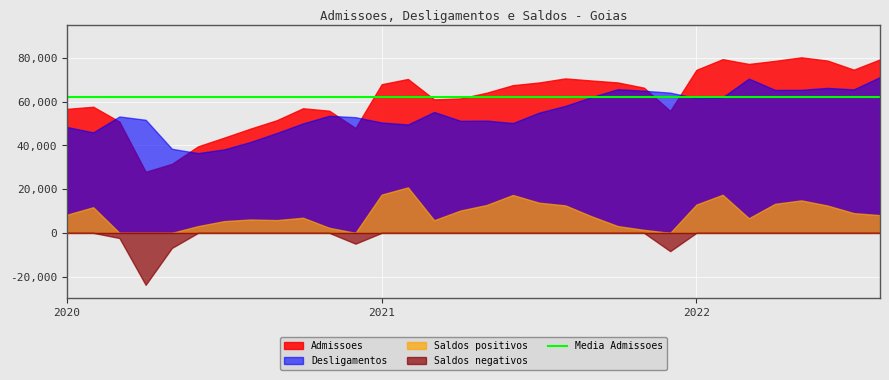

Which series has the largest total across all categories?

Admissoes